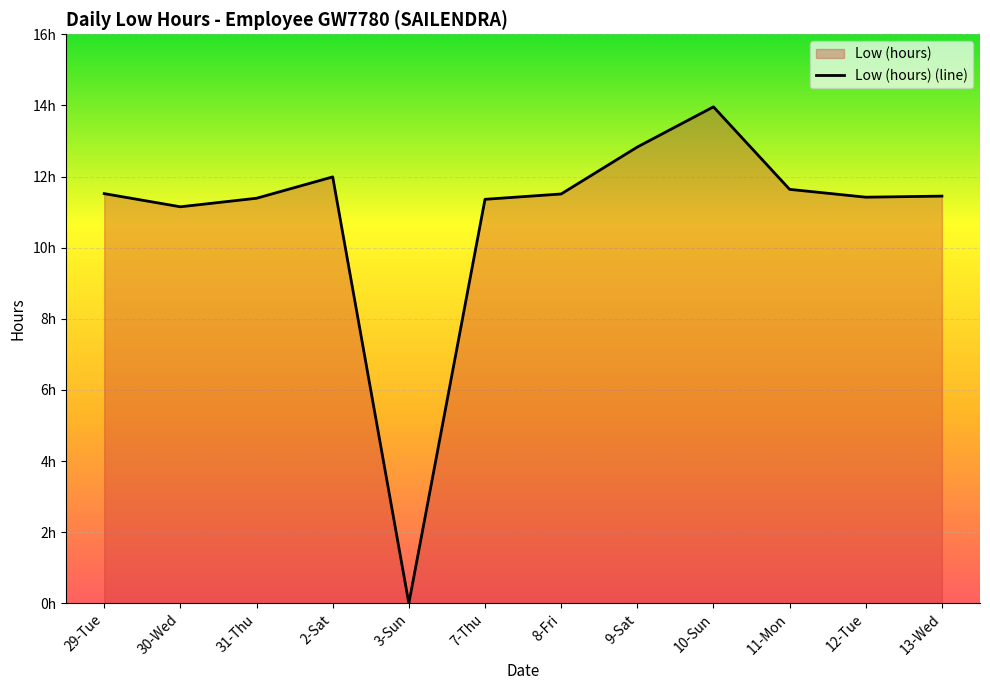

How many points are lower than both their immediate neighbors (excluding endpoints)?

3